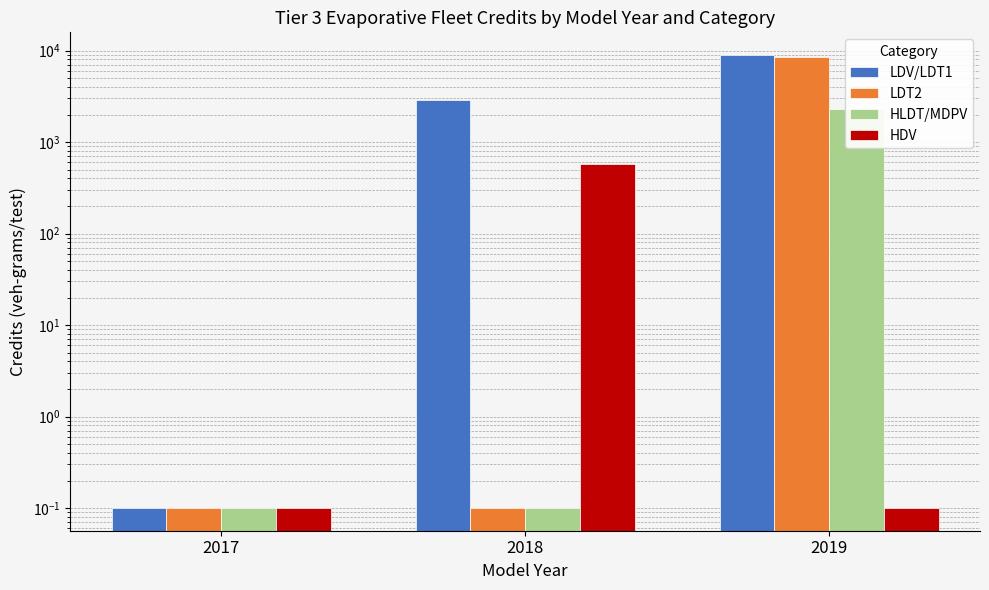

Does the chart contain any negative values?

No